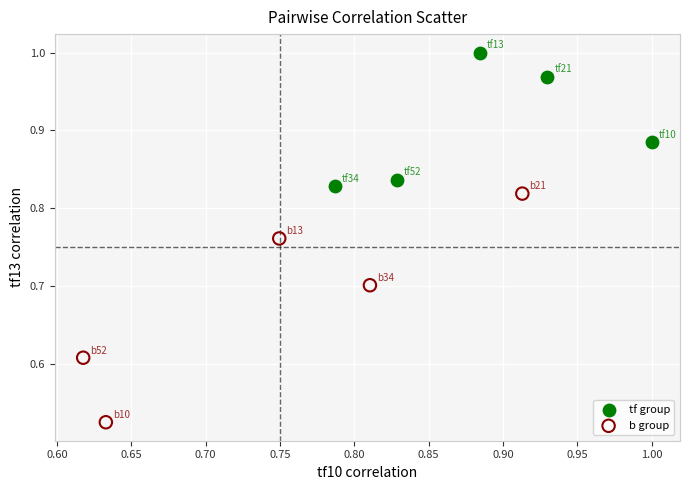

Which series contains the highest Y value?

tf group